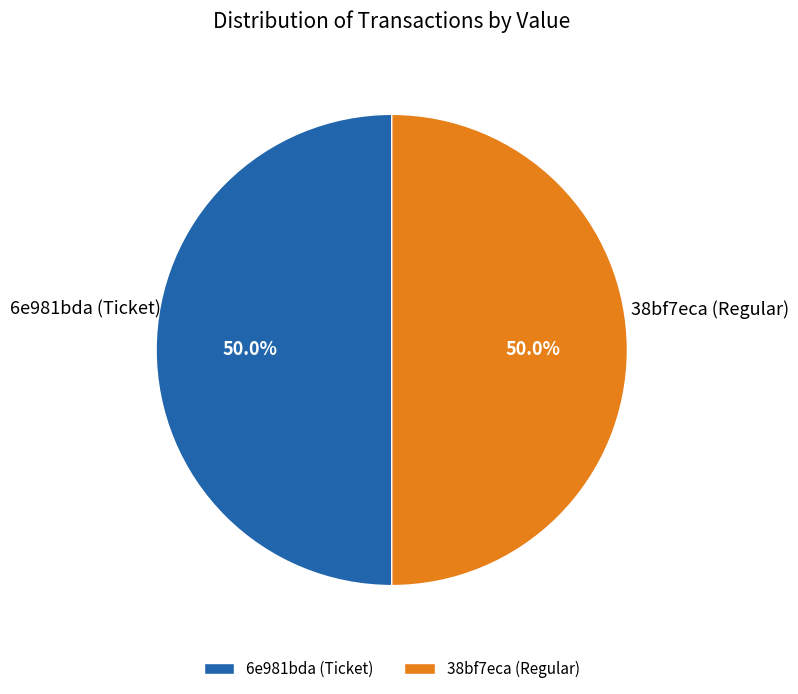

What is the total percentage of 6e981bda (Ticket) and 38bf7eca (Regular)?

100.0%